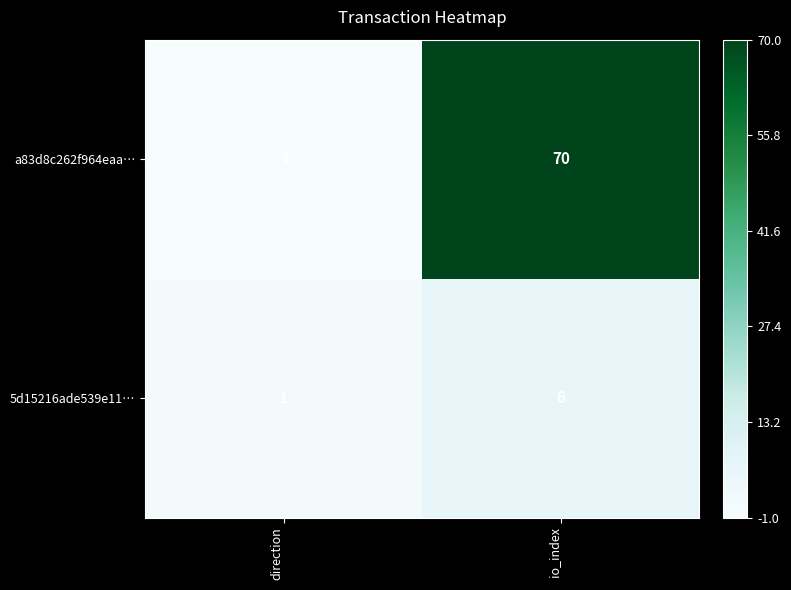

Reading left to right, list all the values displayed in this chart.

a83d8c262f964eaa…: -1	70
5d15216ade539e11…: 1	6